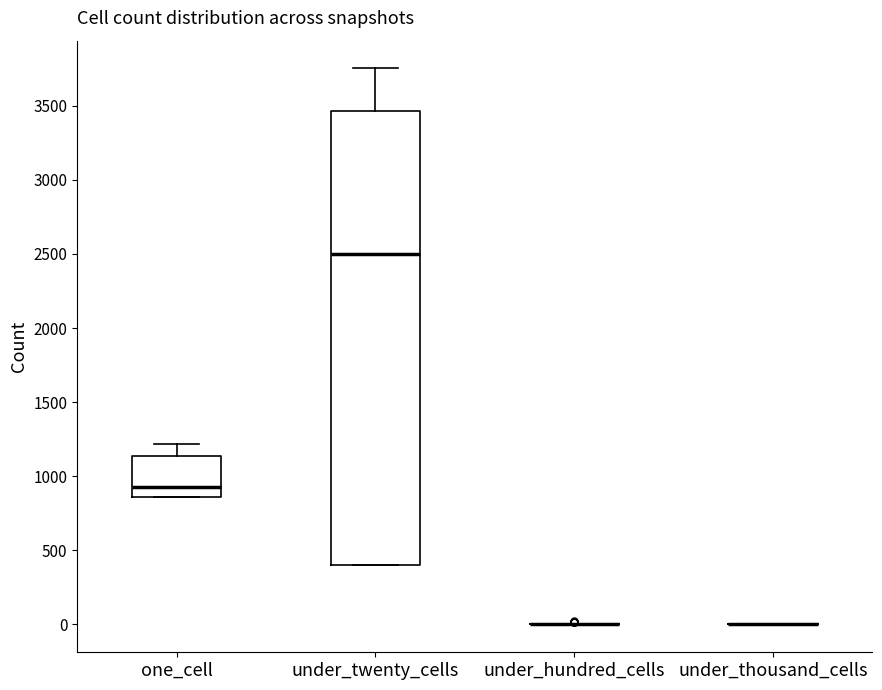

Reading left to right, read every box against the y-axis: the position of its median line, the range the box covers, and the ends of its whiskers. The values are not printed on the chart, so give them approximately, as read against the axis.

one_cell: median 950, box 850 to 1150, whiskers 850 to 1200
under_twenty_cells: median 2500, box 400 to 3450, whiskers 400 to 3750
under_hundred_cells: box collapsed to a line at 0, whiskers 0 to 0
under_thousand_cells: box collapsed to a line at 0, whiskers 0 to 0